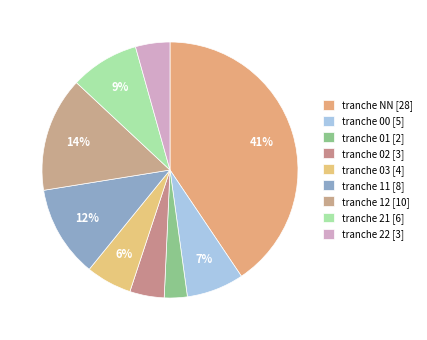

Which slice is the largest?

NN